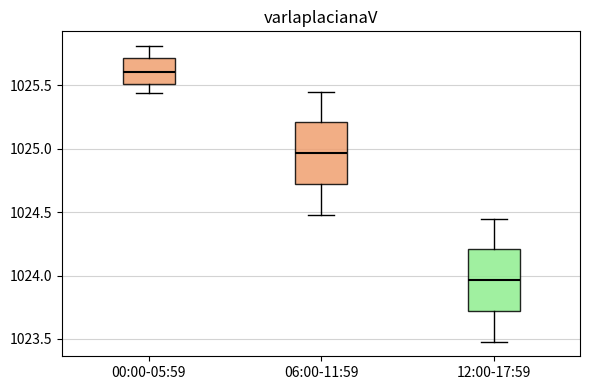

Which box has the highest median line?

00:00-05:59